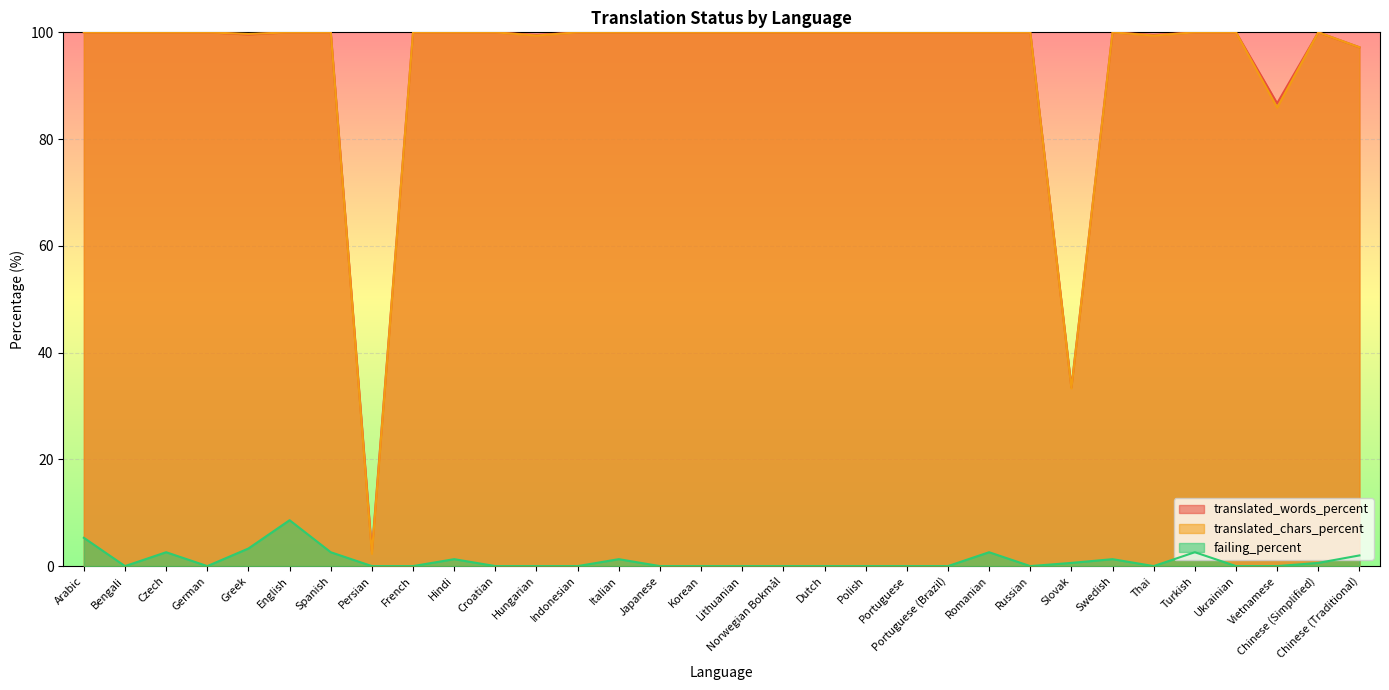

Which category has the lowest value in the translated_chars_percent series?

Persian